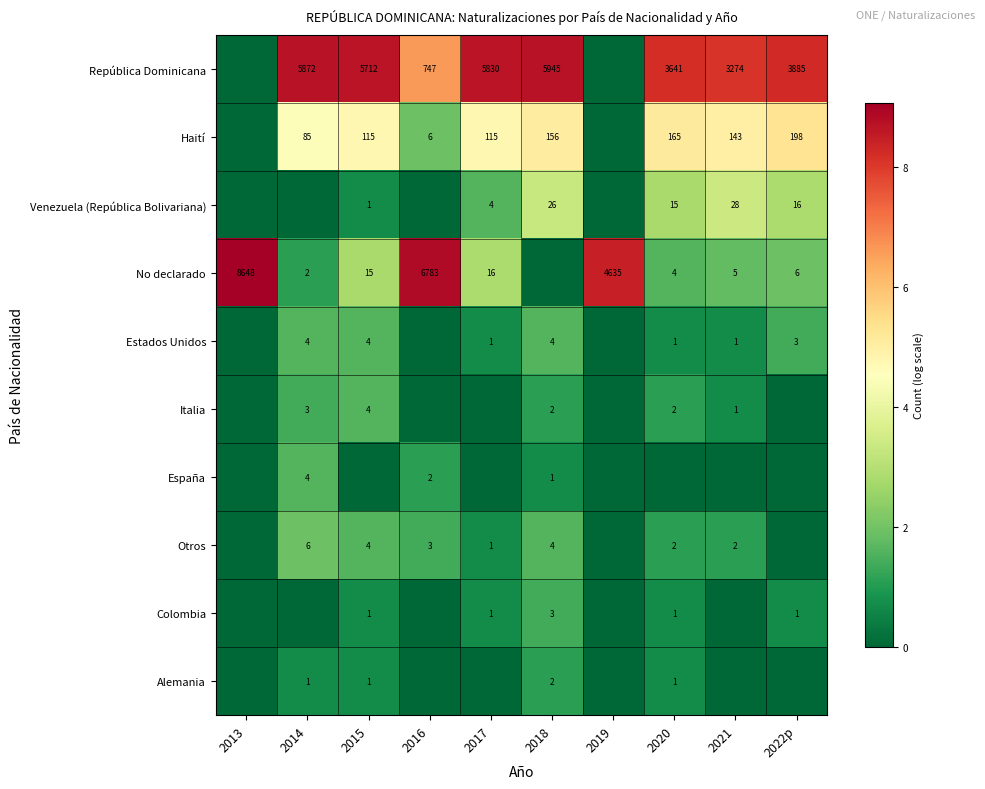

What is the sum of the Estados Unidos values at 2018 and 2017?

5